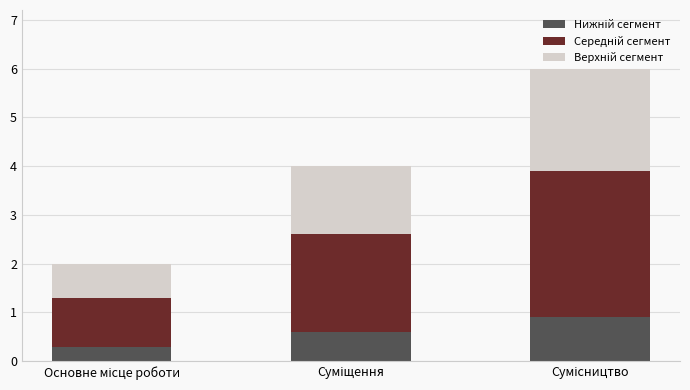

How many data points does each series have?

3